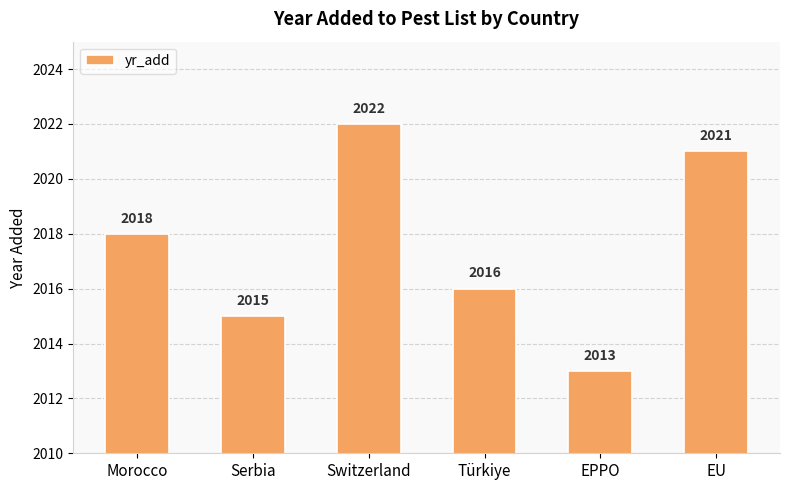

True or false: the data shows 2022 at Switzerland.

True